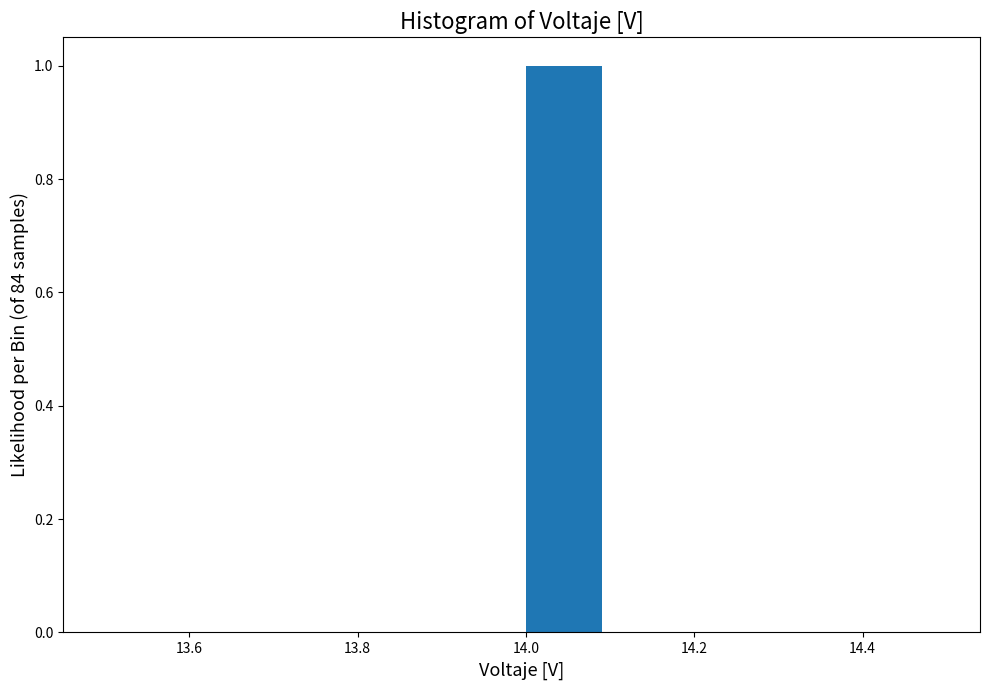

What is the height of the bar covering 14.0 to 14.1 on the x-axis? The values are not printed on the chart, so give them approximately, as read against the axis.

1